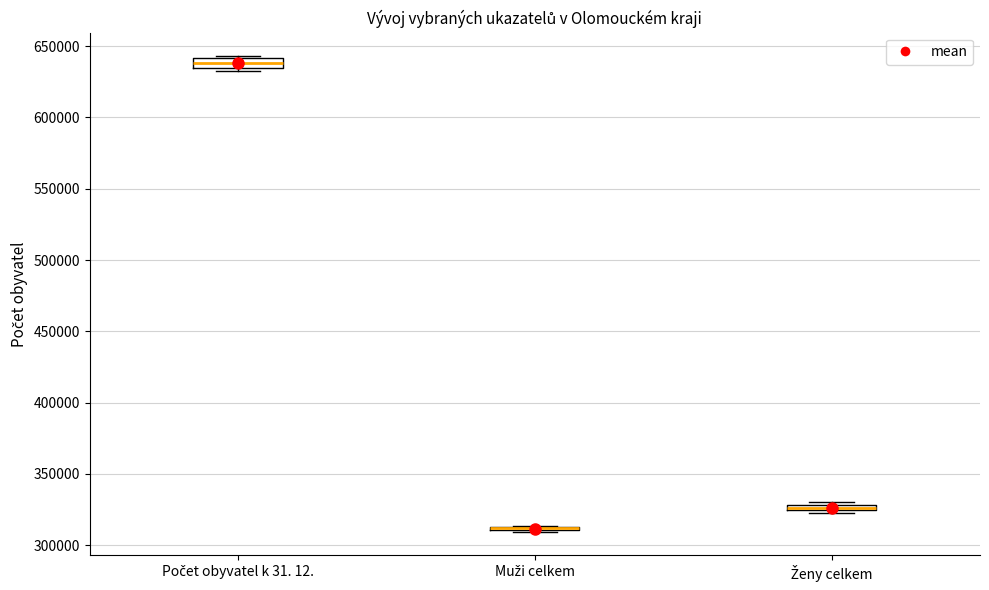

Where is the upper edge of the box for Počet obyvatel k 31. 12. on the y-axis? The values are not printed on the chart, so give them approximately, as read against the axis.

640000